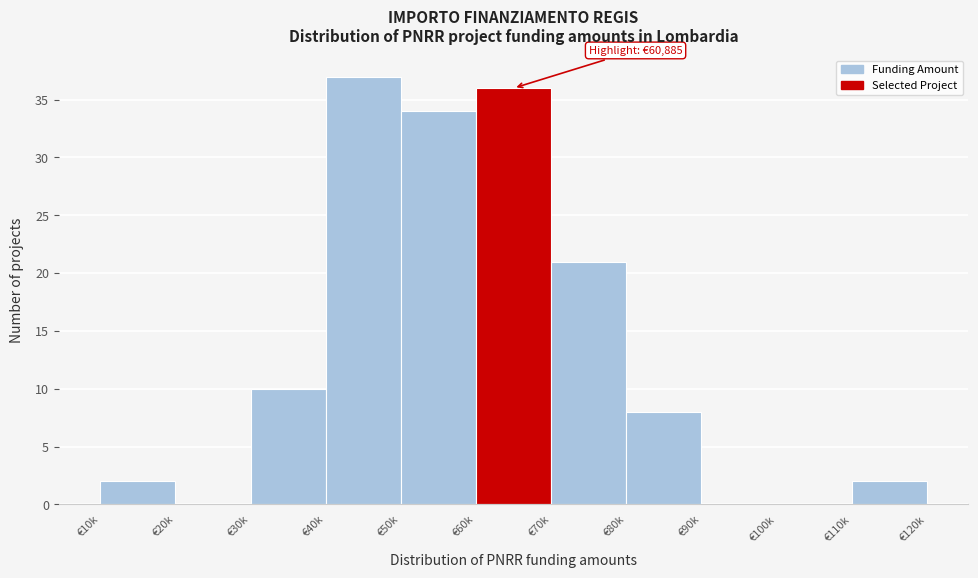

Reading left to right, extract all data points from this chart.

€10k=2	€20k=0	€30k=10	€40k=37	€50k=34	€60k=36	€70k=21	€80k=8	€90k=0	€100k=0	€110k=2